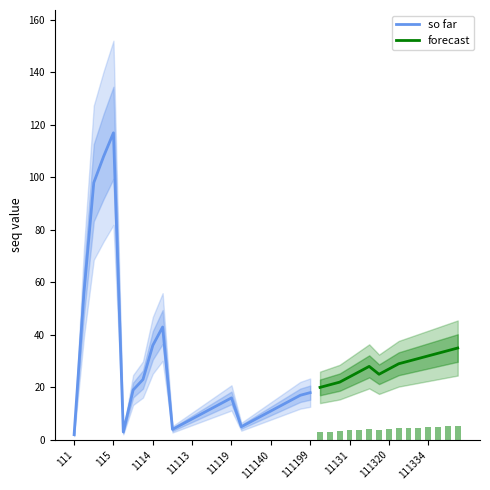

What is the approximate value of so far at 11113, to the nearest 5?

10